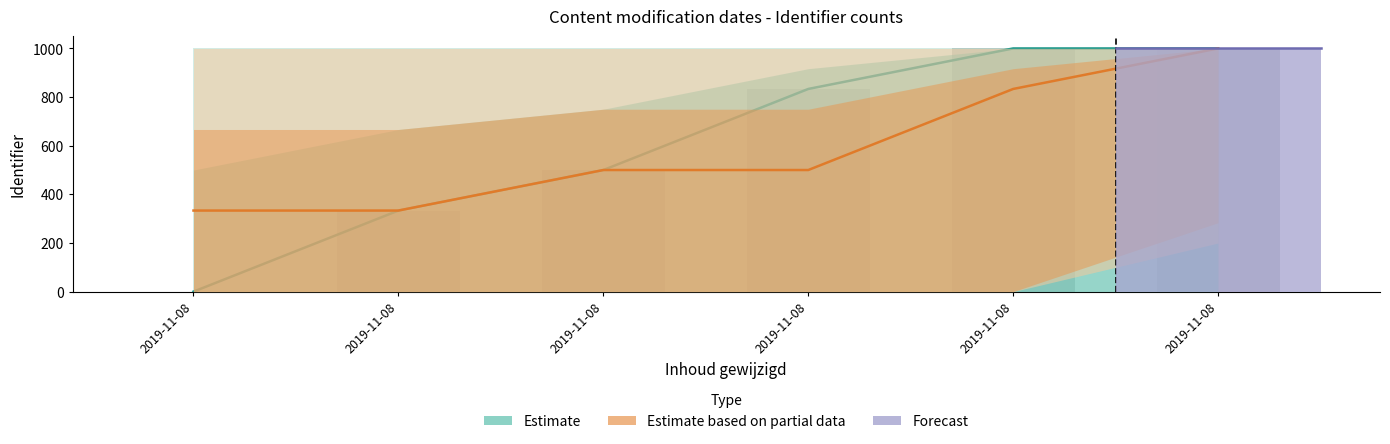

Does the chart contain stacked bars?

No